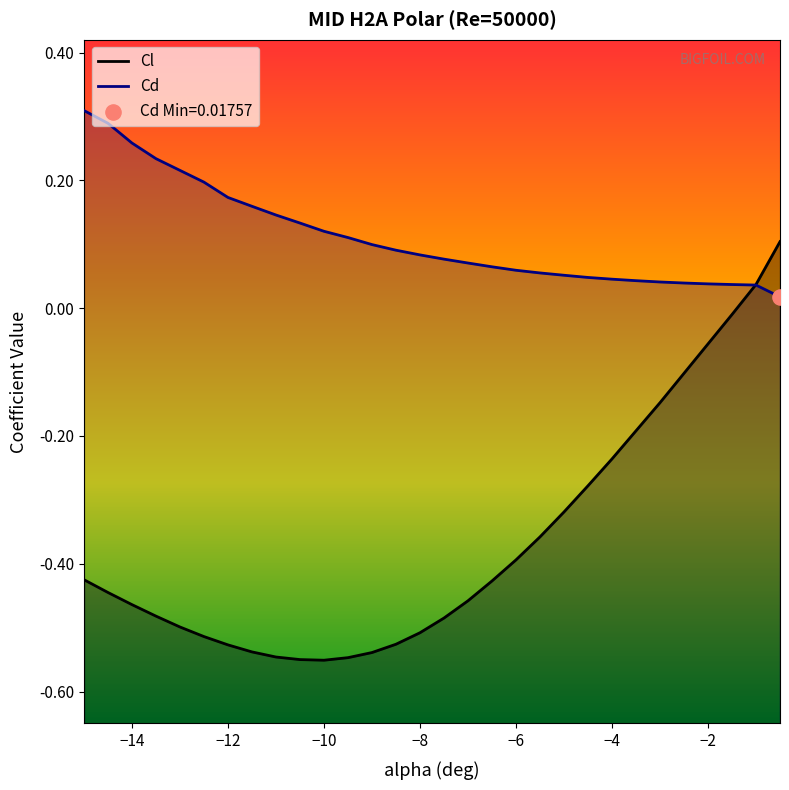

At how many categories does at least one series exceed 0?

30